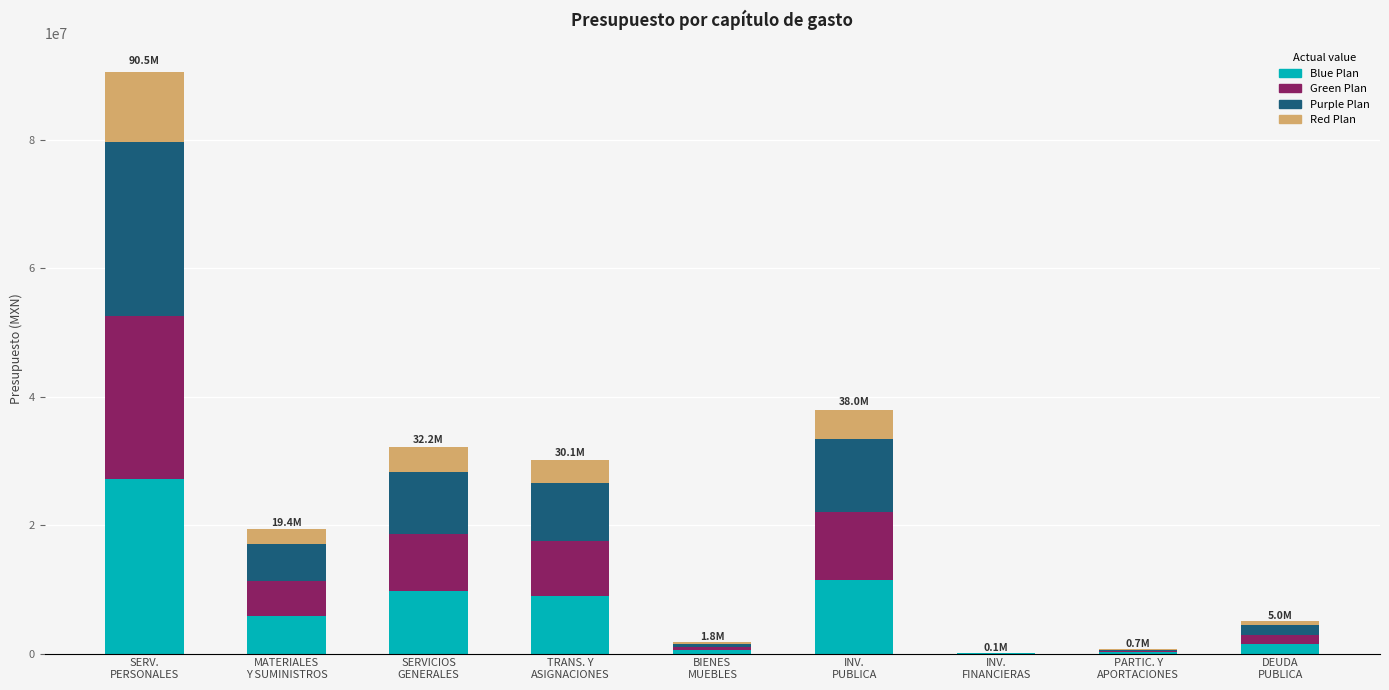

What is the sum of all Blue Plan values?

65303396.4